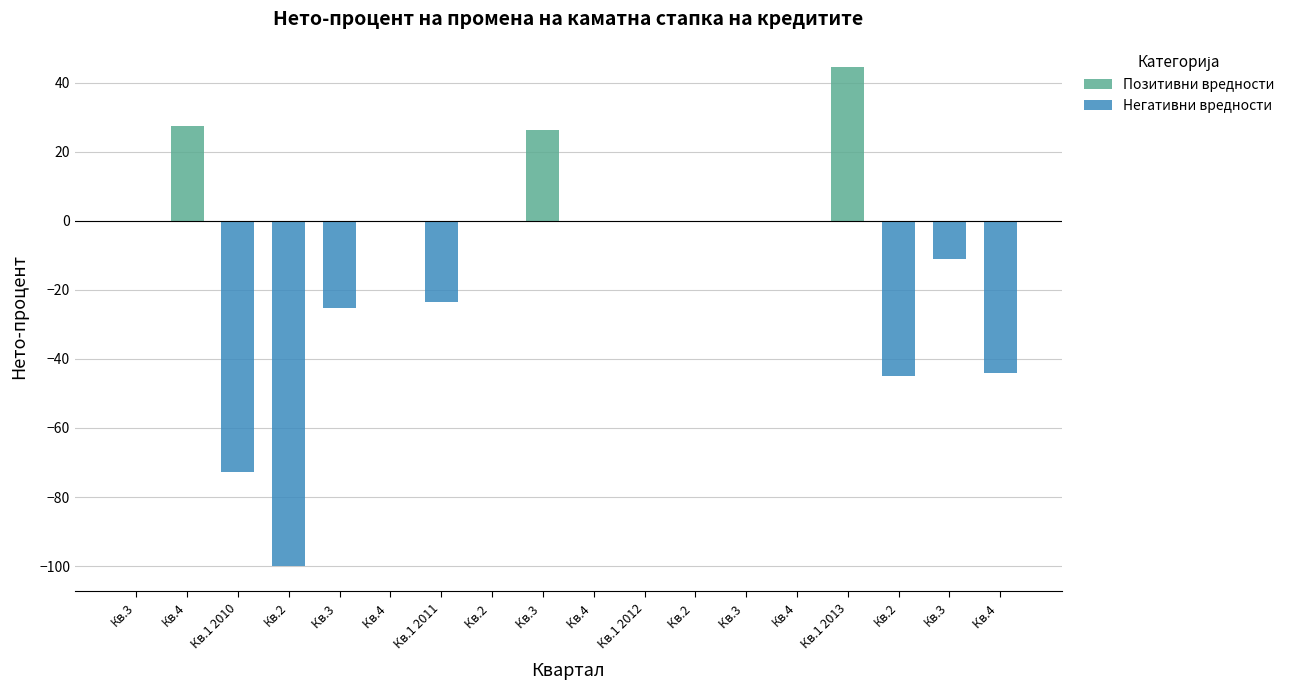

Reading right to left, list all the values displayed in this chart.

Позитивни вредности: Кв.4 =0.0	Кв.3=0.0	Кв.2=0.0	Кв.1 2013=44.6	Кв.4=0.0	Кв.3 =0.0	Кв.2 =0.0	Кв.1 2012=0.0	Кв.4 =0.0	Кв.3 =26.4	Кв.2 =0.0	Кв.1 2011=0.0	Кв.4 =0.0	Кв.3 =0.0	Кв.2=0.0	Кв.1 2010=0.0	Кв.4=27.3	Кв.3=0.0
Негативни вредности: Кв.4 =-44.1	Кв.3=-11.1	Кв.2=-44.9	Кв.1 2013=0.0	Кв.4=0.0	Кв.3 =0.0	Кв.2 =0.0	Кв.1 2012=0.0	Кв.4 =0.0	Кв.3 =0.0	Кв.2 =0.0	Кв.1 2011=-23.6	Кв.4 =0.0	Кв.3 =-25.2	Кв.2=-100.1	Кв.1 2010=-72.8	Кв.4=0.0	Кв.3=0.0